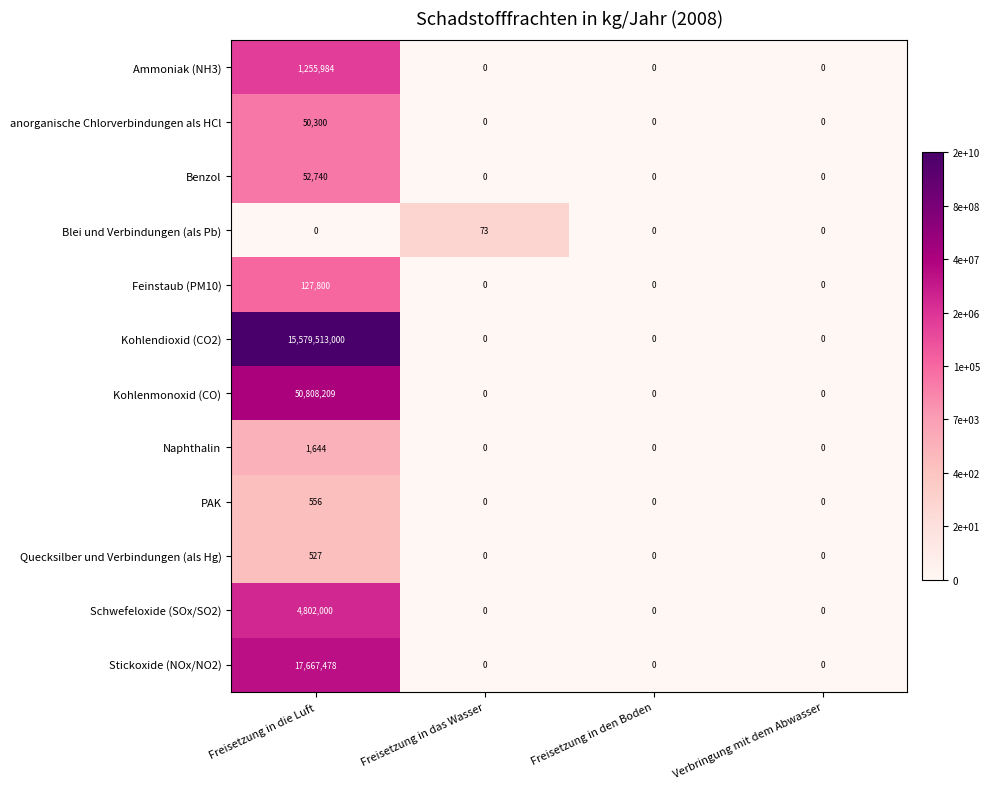

Rank the series at Freisetzung in die Luft from lowest to highest value.

Blei und Verbindungen (als Pb), Quecksilber und Verbindungen (als Hg), PAK, Naphthalin, anorganische Chlorverbindungen als HCl, Benzol, Feinstaub (PM10), Ammoniak (NH3), Schwefeloxide (SOx/SO2), Stickoxide (NOx/NO2), Kohlenmonoxid (CO), Kohlendioxid (CO2)